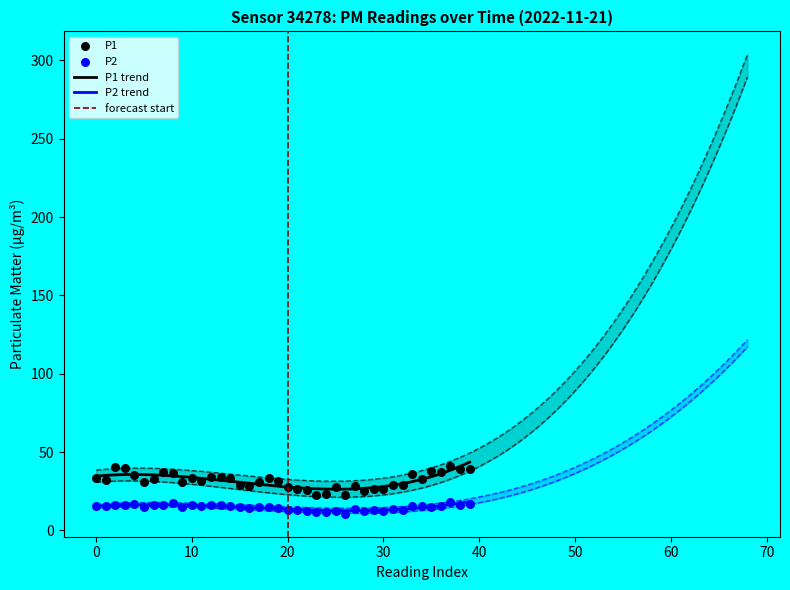

At which category is the sum across all series the highest?

37